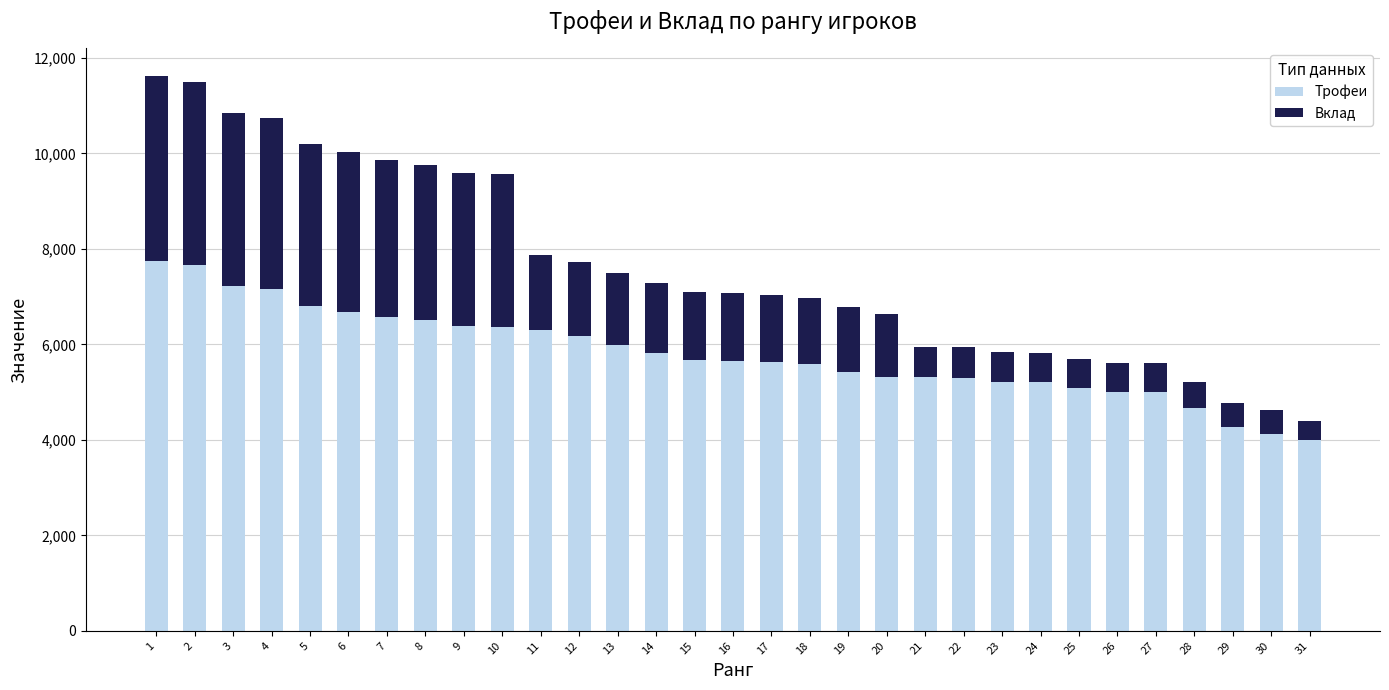

What is the average value of the Трофеи series?

5802